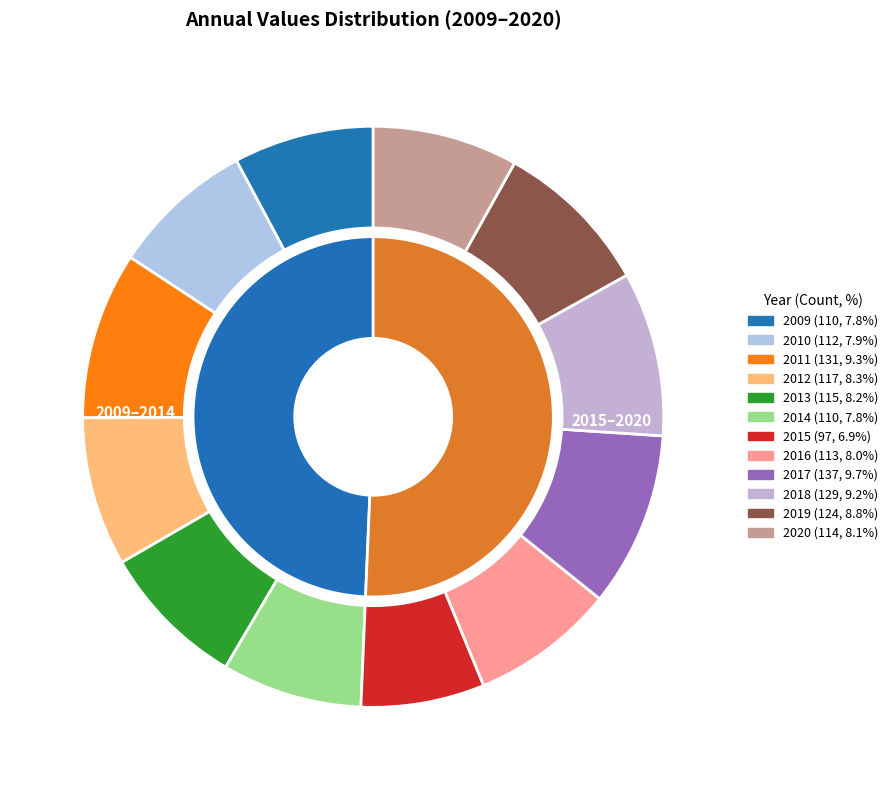

Is there a majority slice in this chart?

No